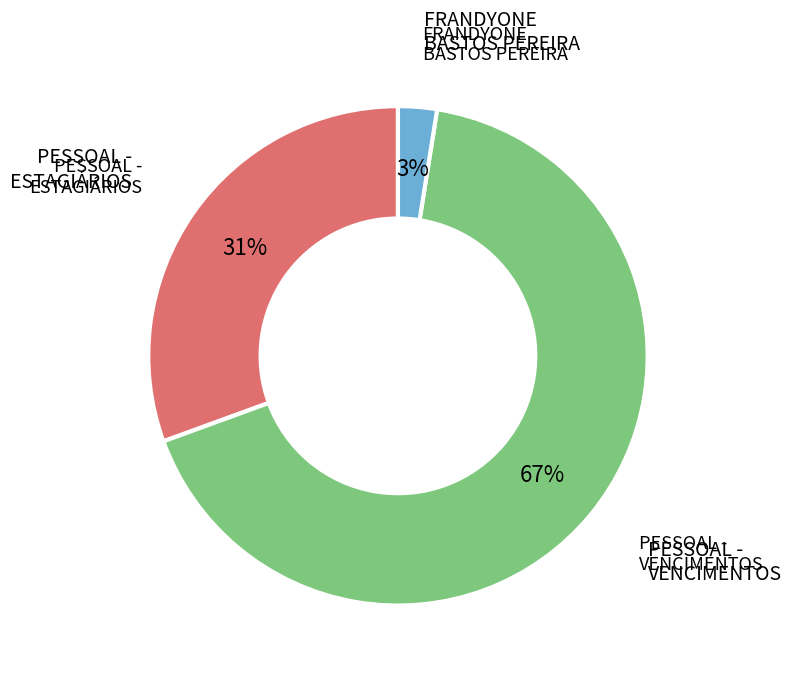

Is there any slice that represents more than half of the pie?

Yes